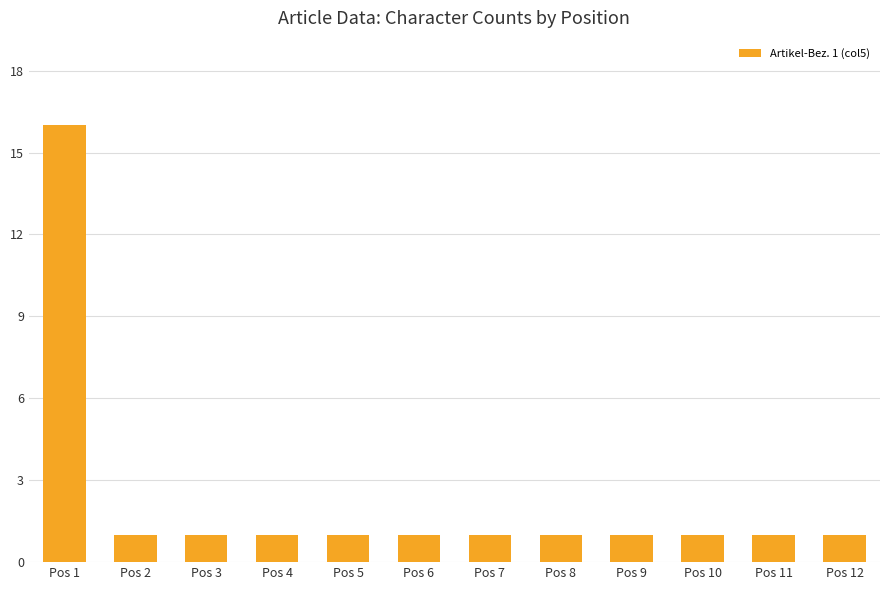

The value at Pos 1 is 21. True or false?

False